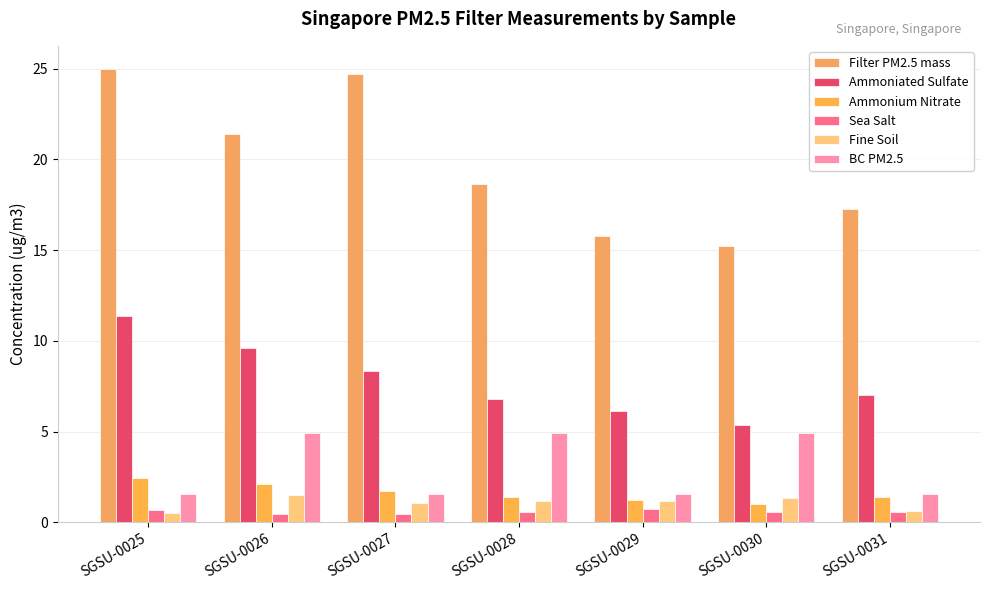

What are all the series names shown in the legend?

Filter PM2.5 mass, Ammoniated Sulfate, Ammonium Nitrate, Sea Salt, Fine Soil, BC PM2.5